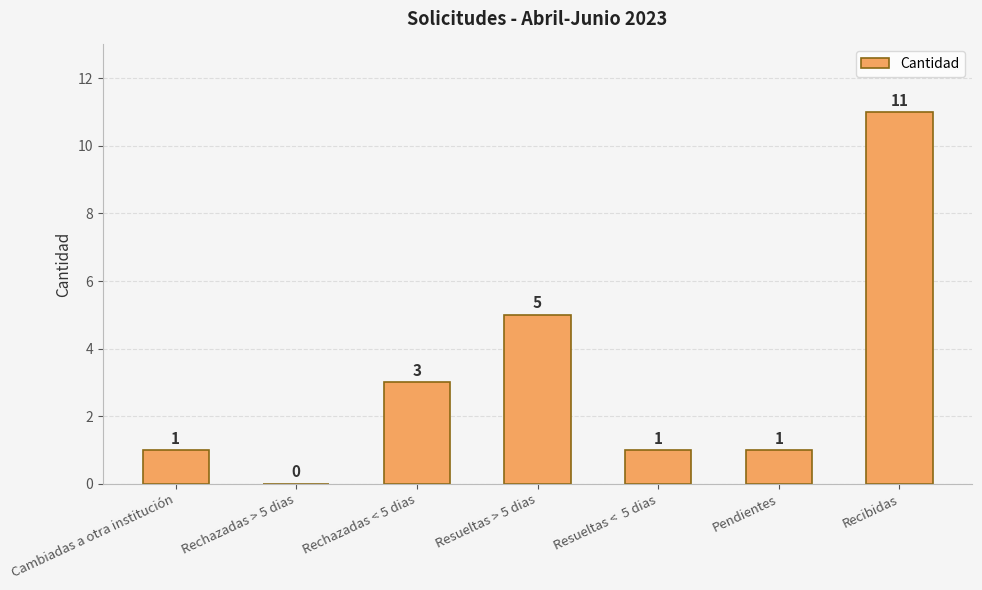

What is the ratio of the value at Pendientes to the value at Resueltas <  5 dias?

1.0